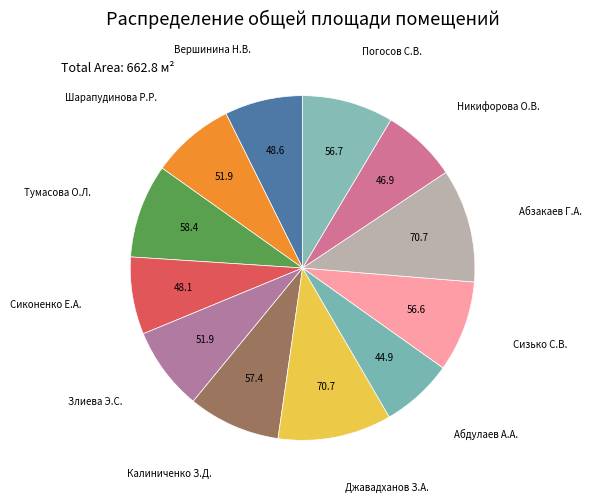

Is there a majority slice in this chart?

No